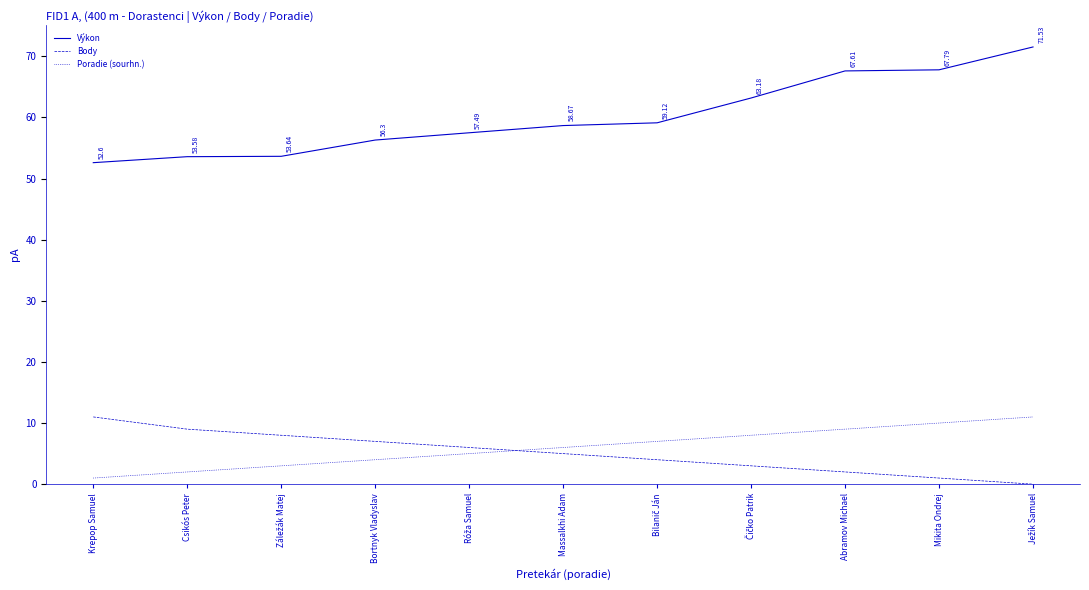

True or false: Body has more than 2 interior local peaks.

False